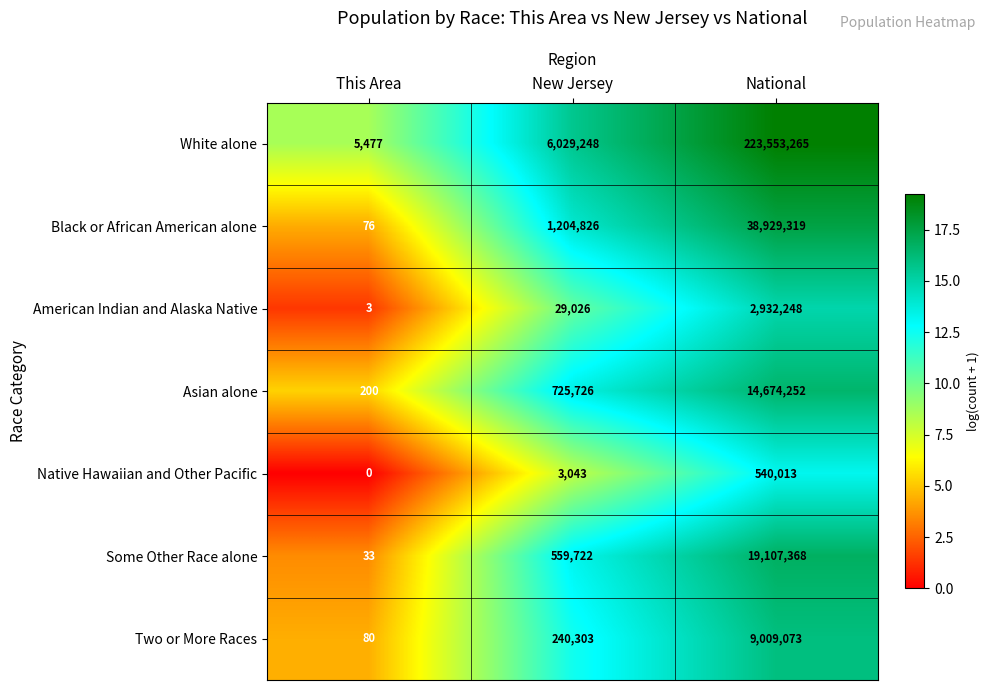

Reading right to left, list all the values displayed in this chart.

White alone: National=223553265	New Jersey=6029248	This Area=5477
Black or African American alone: National=38929319	New Jersey=1204826	This Area=76
American Indian and Alaska Native: National=2932248	New Jersey=29026	This Area=3
Asian alone: National=14674252	New Jersey=725726	This Area=200
Native Hawaiian and Other Pacific: National=540013	New Jersey=3043	This Area=0
Some Other Race alone: National=19107368	New Jersey=559722	This Area=33
Two or More Races: National=9009073	New Jersey=240303	This Area=80